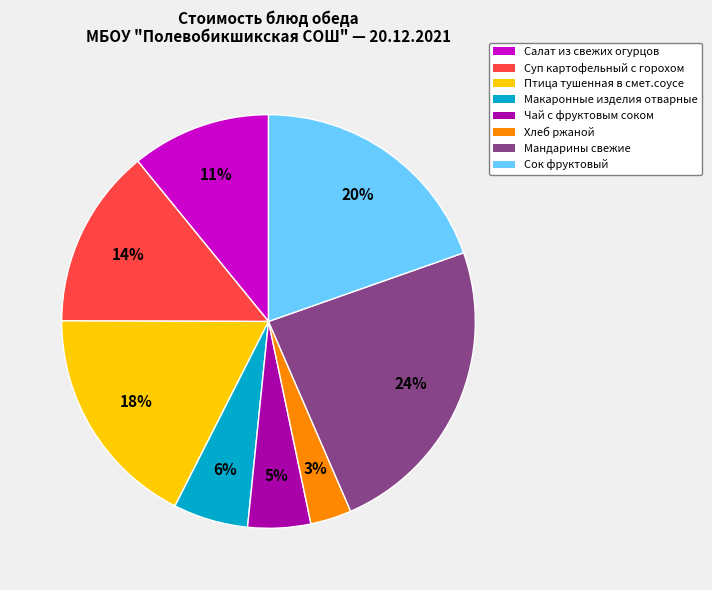

To the nearest percent, what is the difference between the largest and smallest slice percentages?

21%